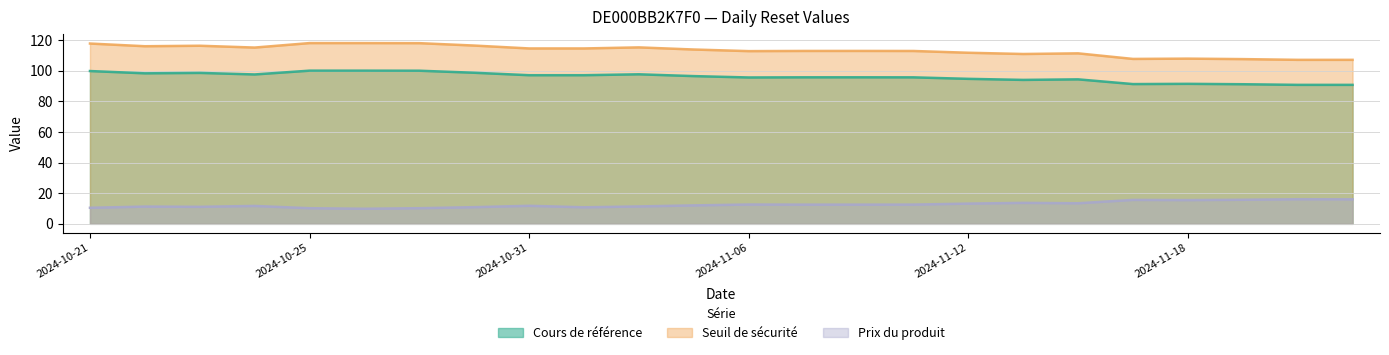

What is the sum of the Cours de référence values at 2024-11-08 and 2024-11-15?

187.1